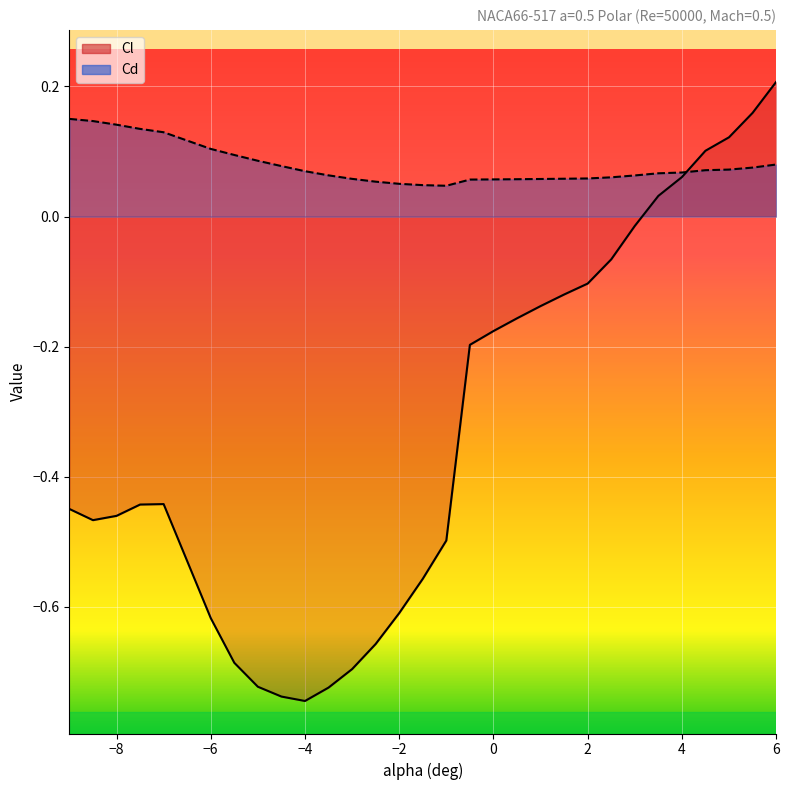

How many values in Cl are below zero?

24